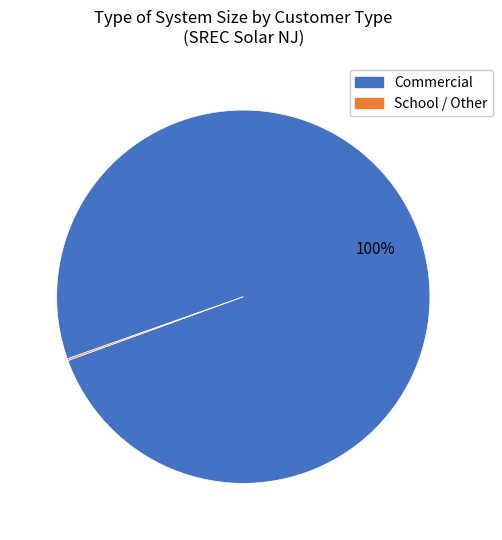

Is there a majority slice in this chart?

Yes